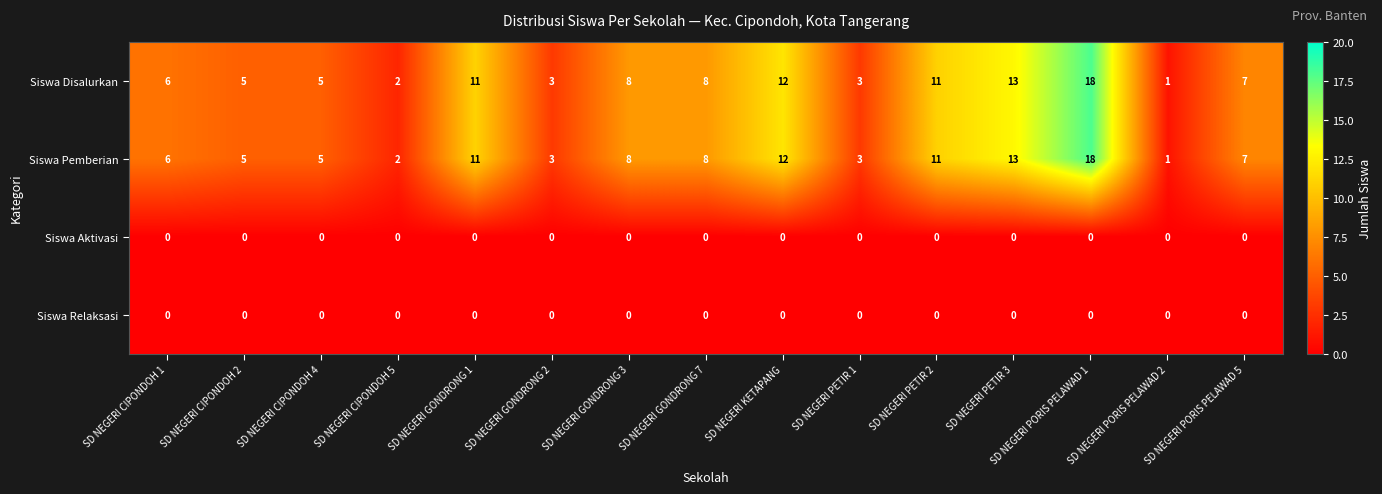

The value of Siswa Disalurkan at SD NEGERI CIPONDOH 5 is 3. True or false?

False